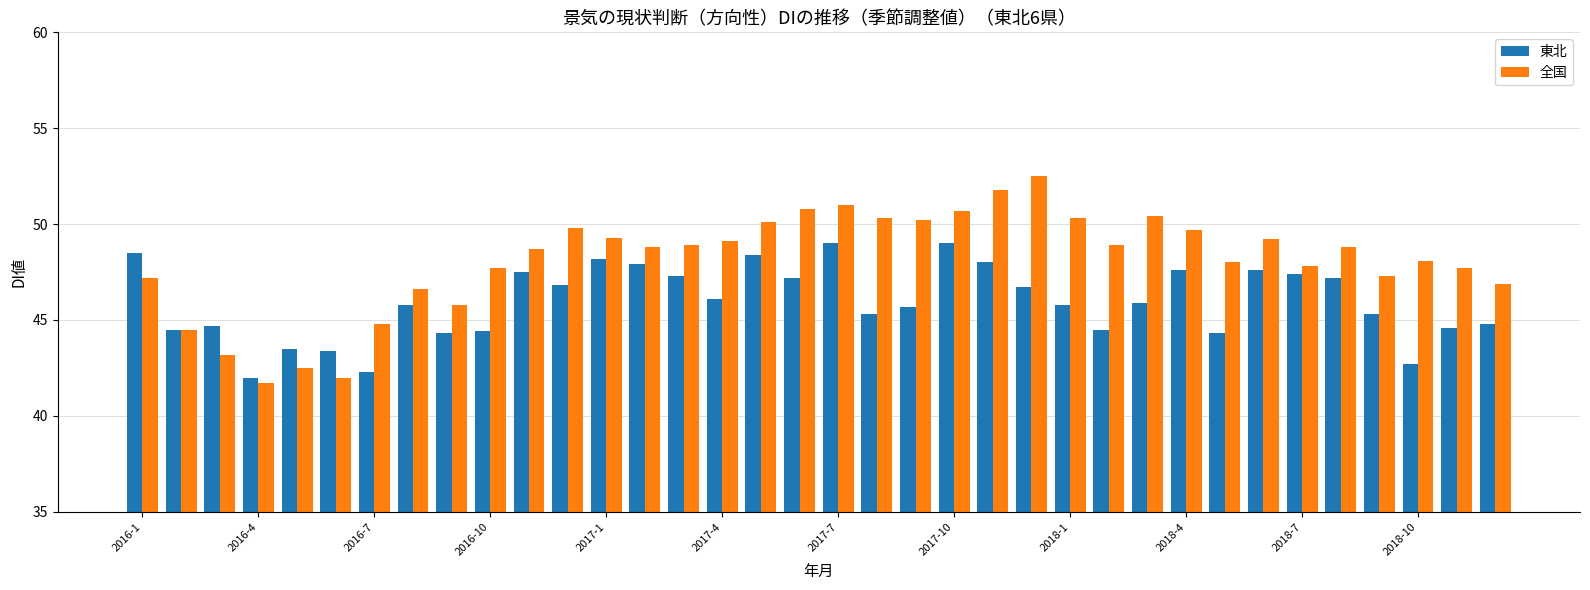

Which series has the largest range (max minus min)?

全国